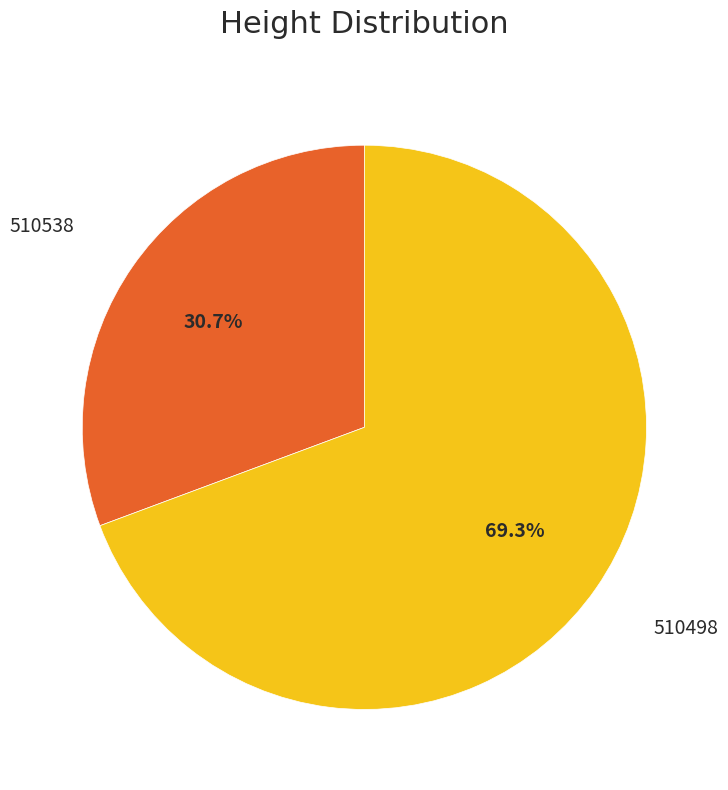

Does any single category account for the majority?

Yes